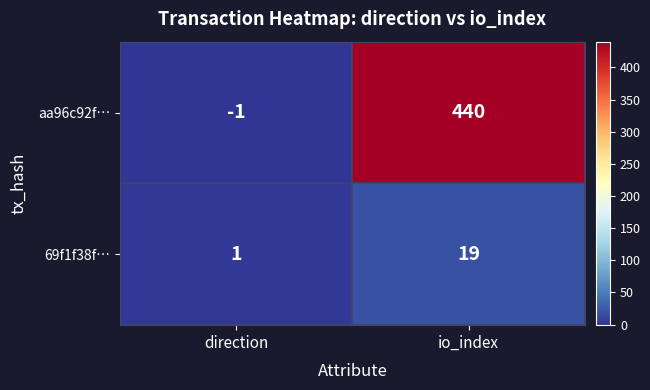

At which label is aa96c92f… closest to 219?

direction